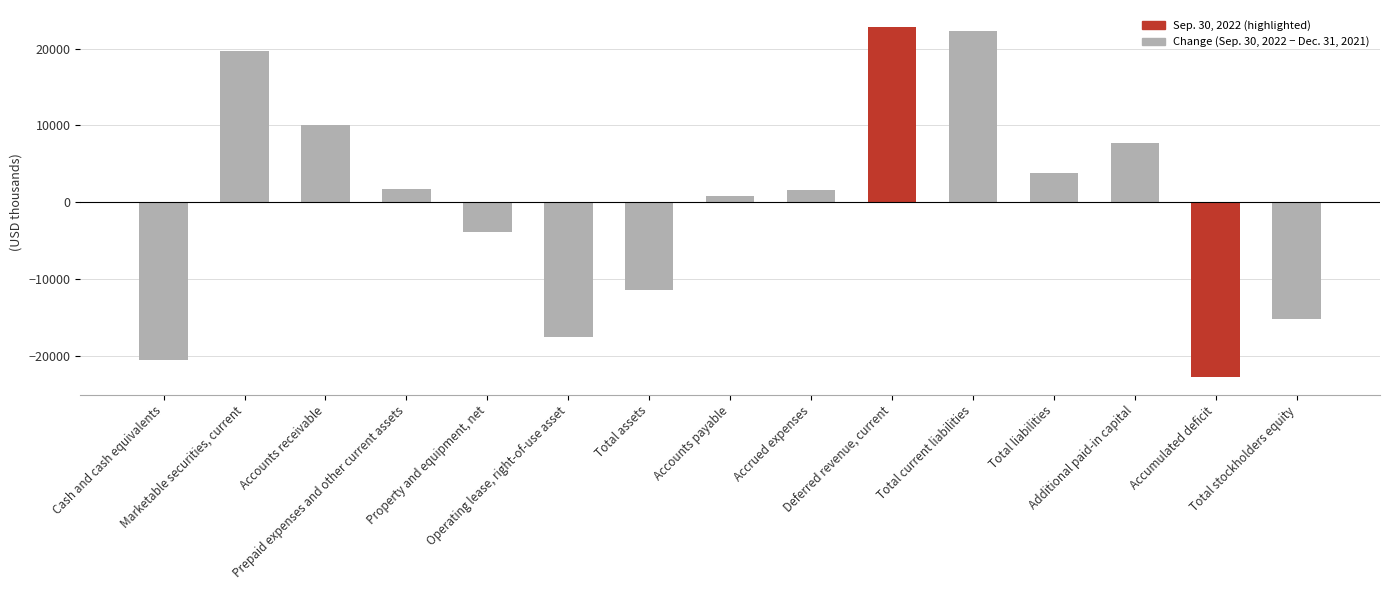

What is the change in value from Cash and cash equivalents to Accounts payable?

+21336